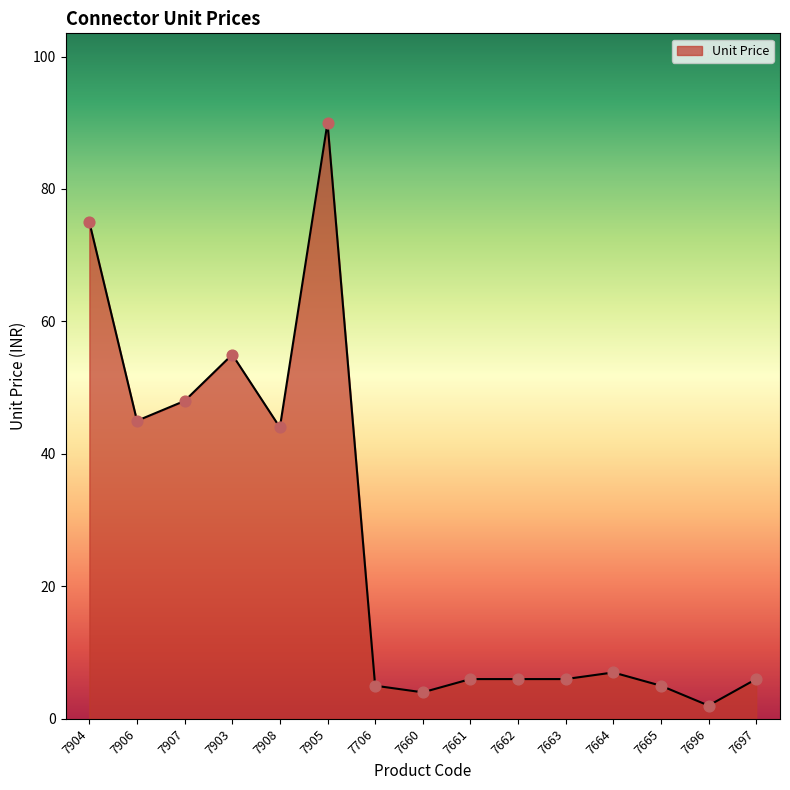

What is the change in value from 7660 to 7662?

+2